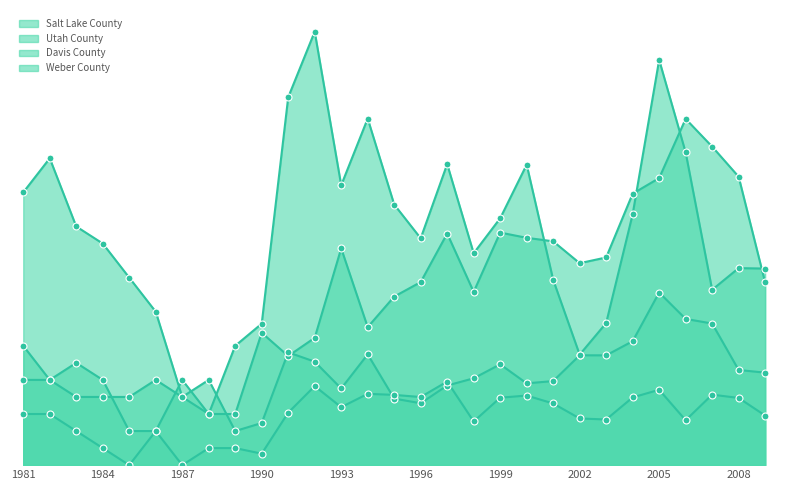

Is the value of Weber County at 1999 greater than the value of Utah County at 1987?

No